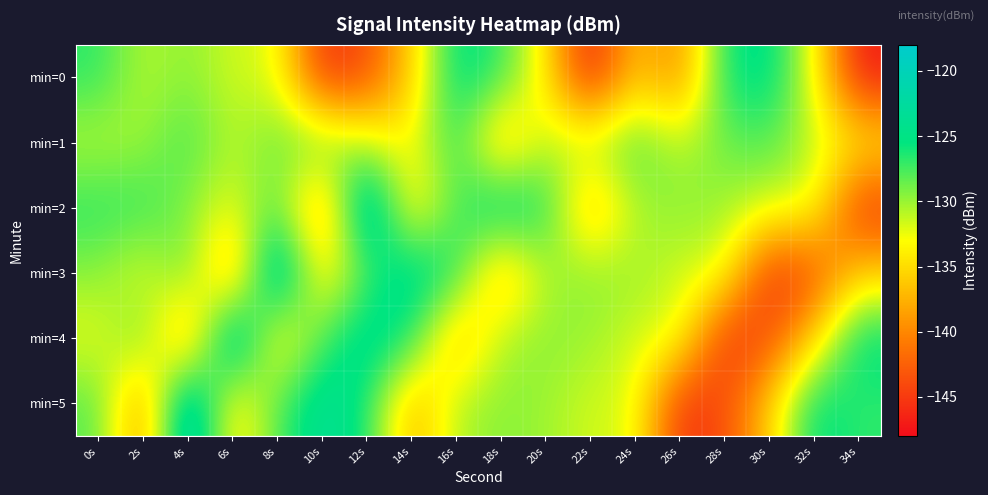

Reading right to left, list all the values displayed in this chart.

min=0: 34s=-147.2	32s=-132.5	30s=-124.4	28s=-125.8	26s=-140.4	24s=-136.0	22s=-147.5	20s=-133.9	18s=-126.9	16s=-124.5	14s=-135.9	12s=-143.9	10s=-145.8	8s=-131.9	6s=-131.7	4s=-129.5	2s=-131.0	0s=-126.7
min=1: 34s=-133.7	32s=-131.3	30s=-127.8	28s=-128.6	26s=-131.1	24s=-127.2	22s=-130.3	20s=-131.0	18s=-137.9	16s=-126.1	14s=-133.7	12s=-131.3	10s=-127.8	8s=-128.6	6s=-131.1	4s=-127.2	2s=-130.3	0s=-131.0
min=2: 34s=-145.8	32s=-131.9	30s=-131.7	28s=-130.1	26s=-129.5	24s=-130.6	22s=-138.1	20s=-125.9	18s=-123.2	16s=-127.9	14s=-135.3	12s=-118.2	10s=-140.1	8s=-127.9	6s=-132.5	4s=-129.5	2s=-126.7	0s=-126.6
min=3: 34s=-135.9	32s=-143.9	30s=-145.8	28s=-131.9	26s=-131.7	24s=-130.1	22s=-129.5	20s=-130.6	18s=-138.1	16s=-125.9	14s=-123.2	12s=-127.9	10s=-135.3	8s=-118.2	6s=-140.1	4s=-127.9	2s=-132.5	0s=-129.5
min=4: 34s=-124.5	32s=-135.9	30s=-143.9	28s=-145.8	26s=-131.9	24s=-131.7	22s=-130.1	20s=-129.5	18s=-130.6	16s=-138.1	14s=-125.9	12s=-123.2	10s=-127.9	8s=-135.3	6s=-118.2	4s=-140.1	2s=-127.9	0s=-132.5
min=5: 34s=-126.9	32s=-124.5	30s=-135.9	28s=-143.9	26s=-145.8	24s=-131.9	22s=-131.7	20s=-130.1	18s=-129.5	16s=-130.6	14s=-138.1	12s=-125.9	10s=-123.2	8s=-127.9	6s=-135.3	4s=-118.2	2s=-140.1	0s=-127.9